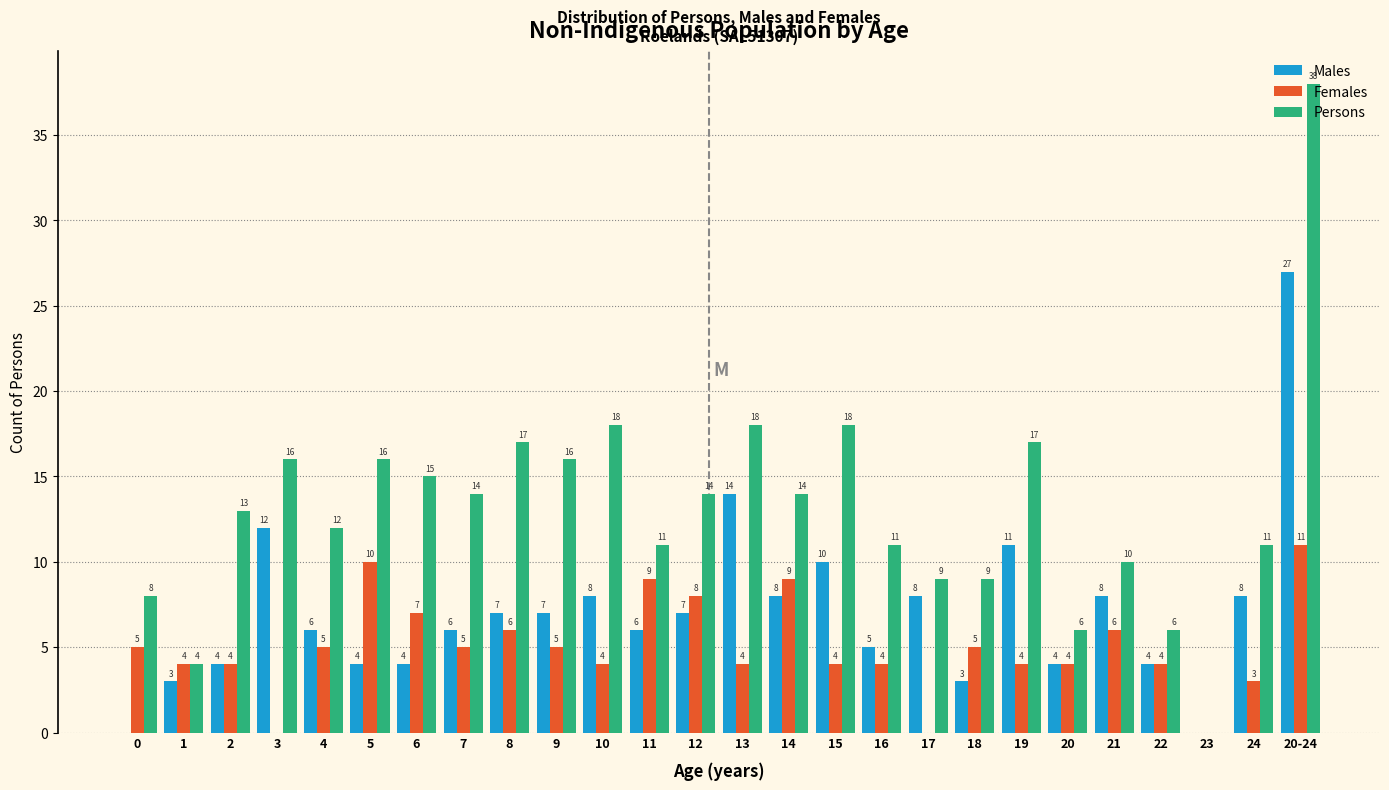

Between 12 and 20, which series saw the biggest shift?

Persons